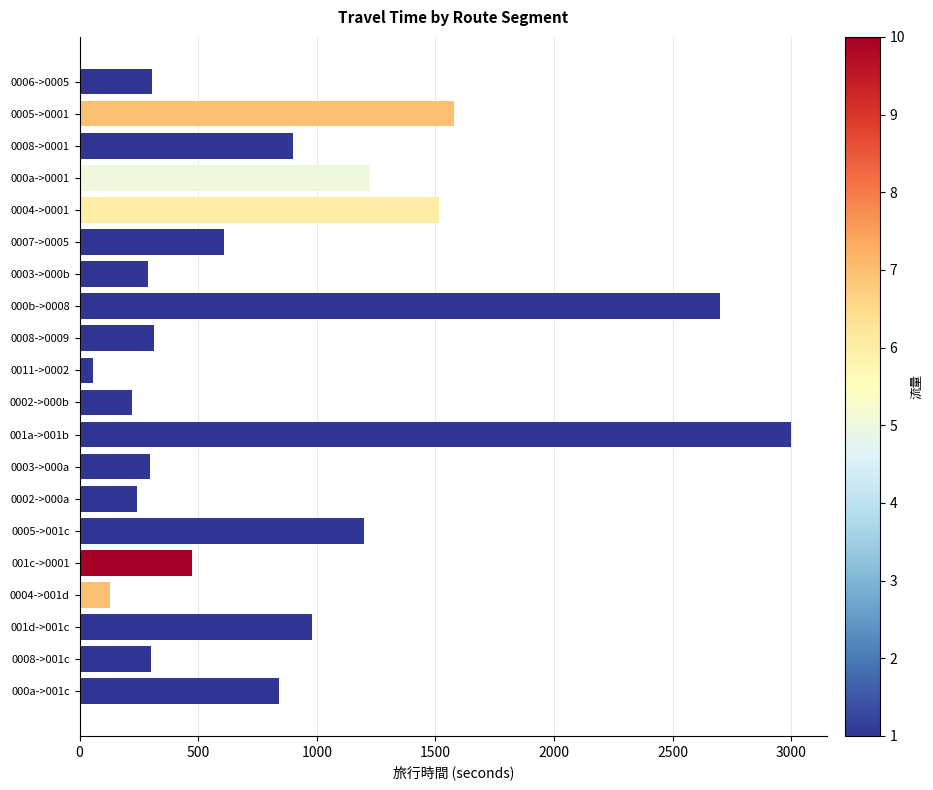

How many data points are less than 610?

10